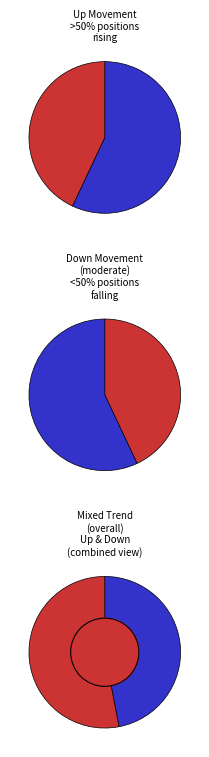

Count the number of slices in the pie.

2